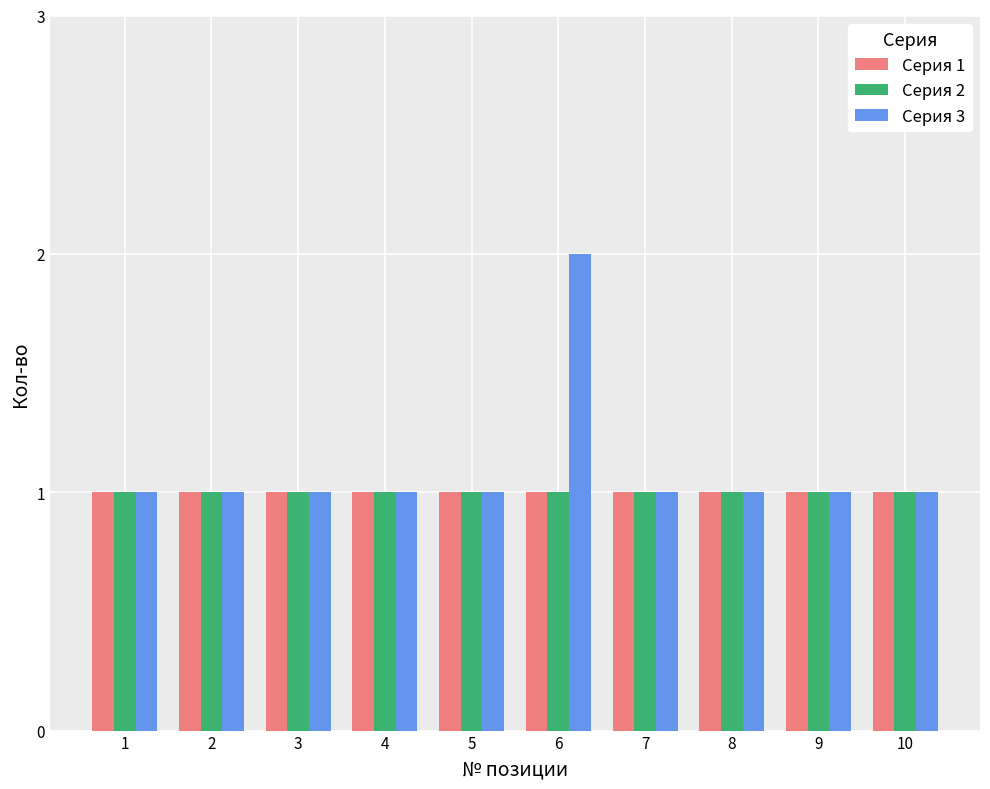

What is the total value across all series at 7?

3